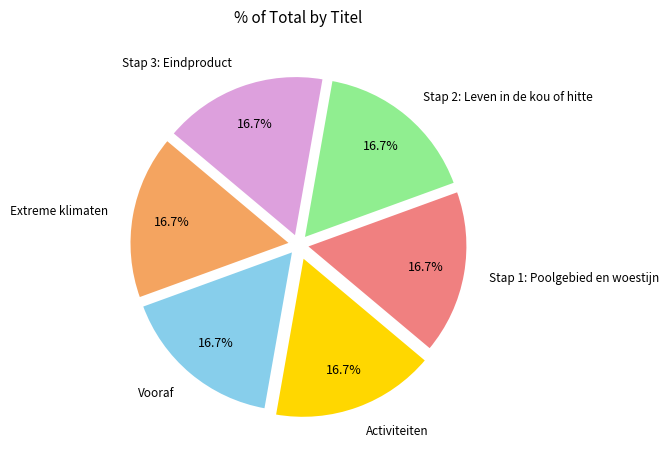

To the nearest percent, what is the combined percentage of Activiteiten and Stap 2: Leven in de kou of hitte?

33%